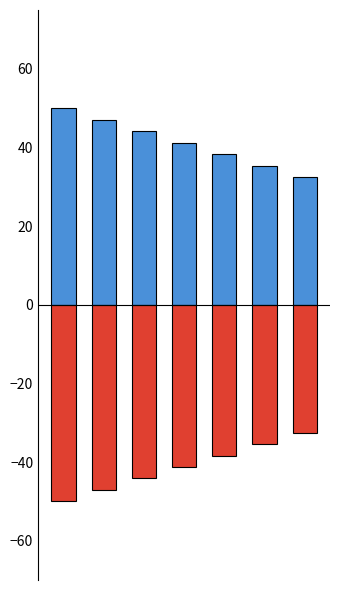

What is the spread (max minus min) of values at 1?

94.2